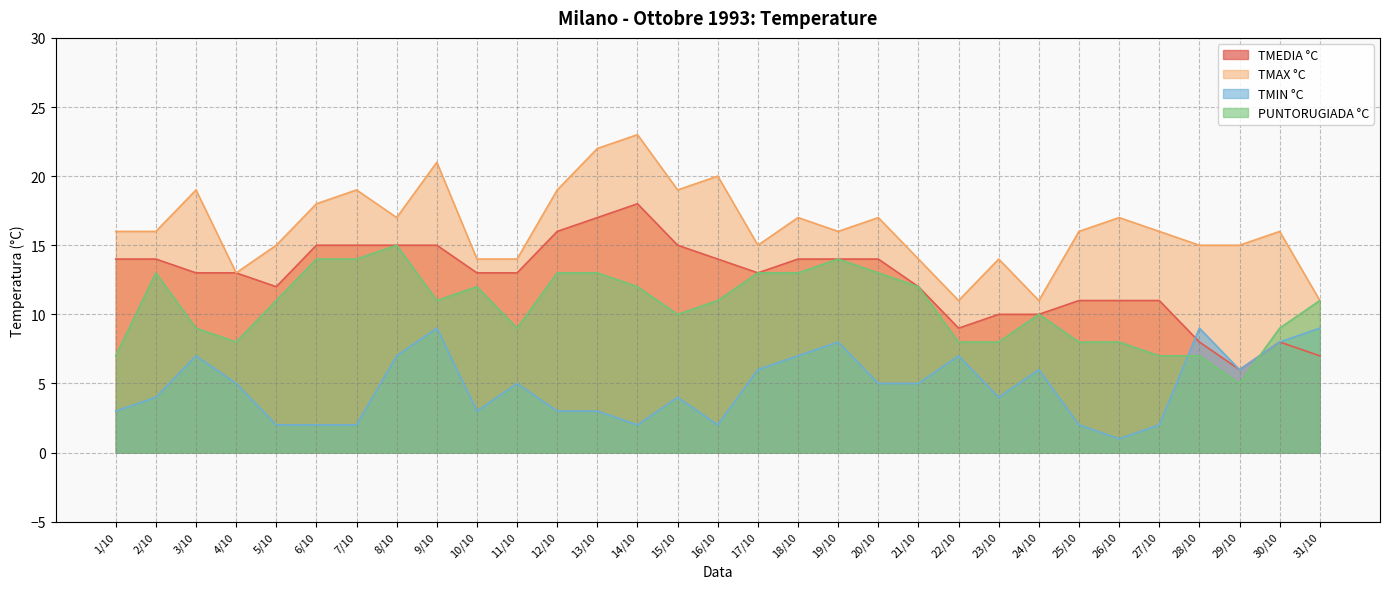

Does the chart display data point markers on the line(s)?

No